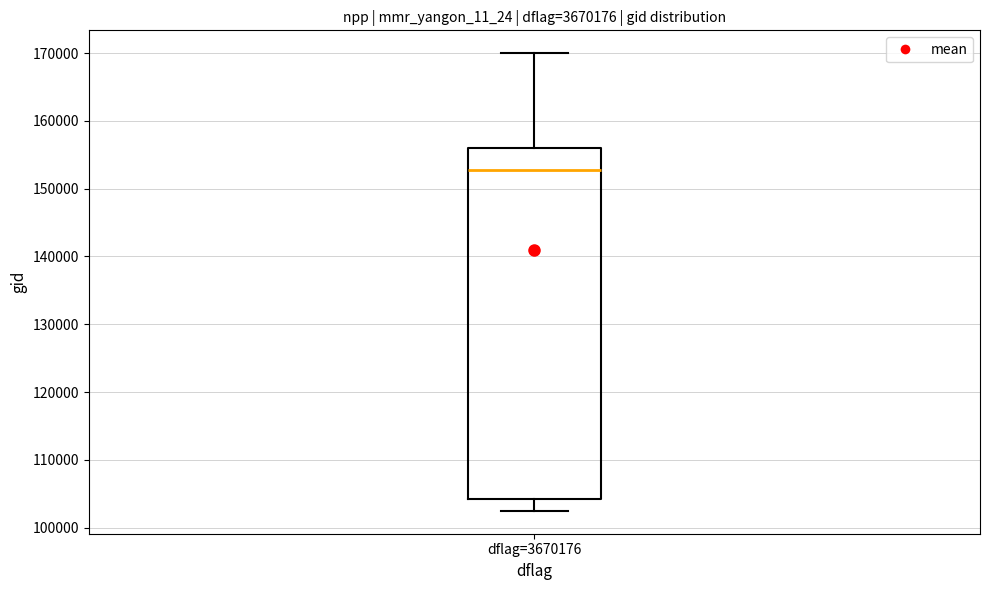

Where does the upper whisker of the box for dflag=3670176 end on the y-axis? The values are not printed on the chart, so give them approximately, as read against the axis.

170000